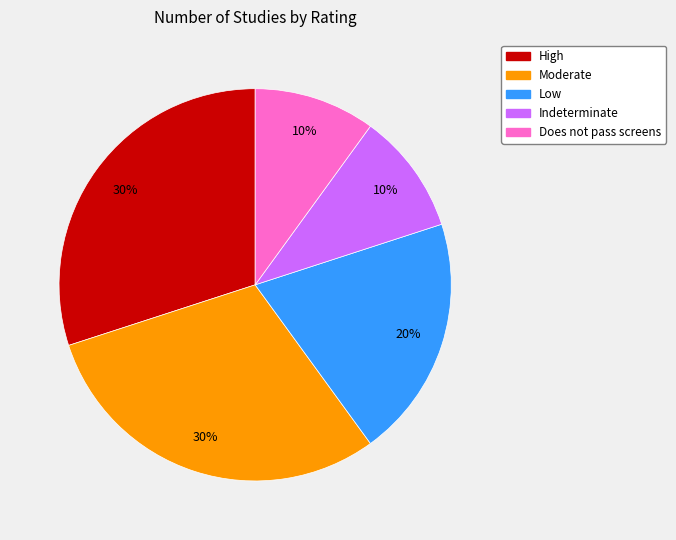

How many slices are in this pie chart?

5